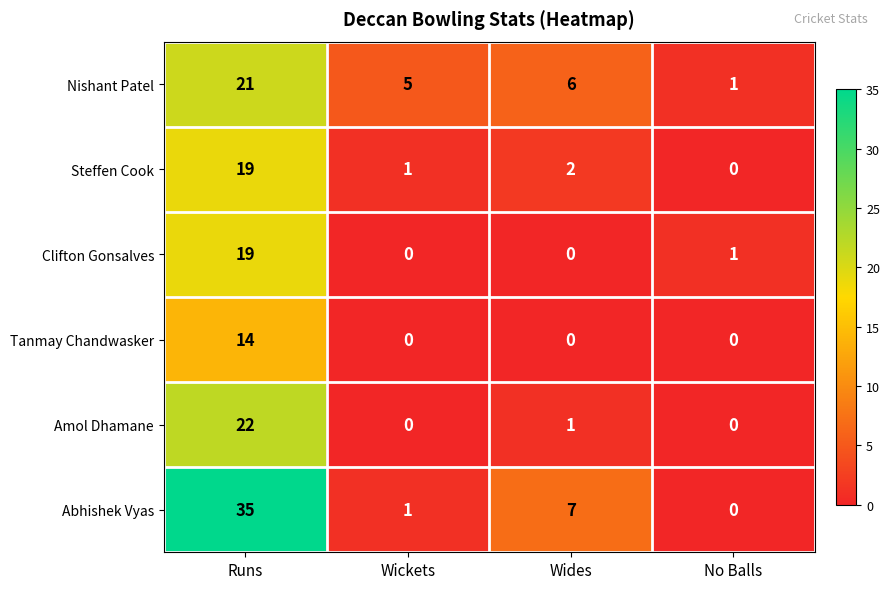

The Tanmay Chandwasker series shows -9 at No Balls. True or false?

False